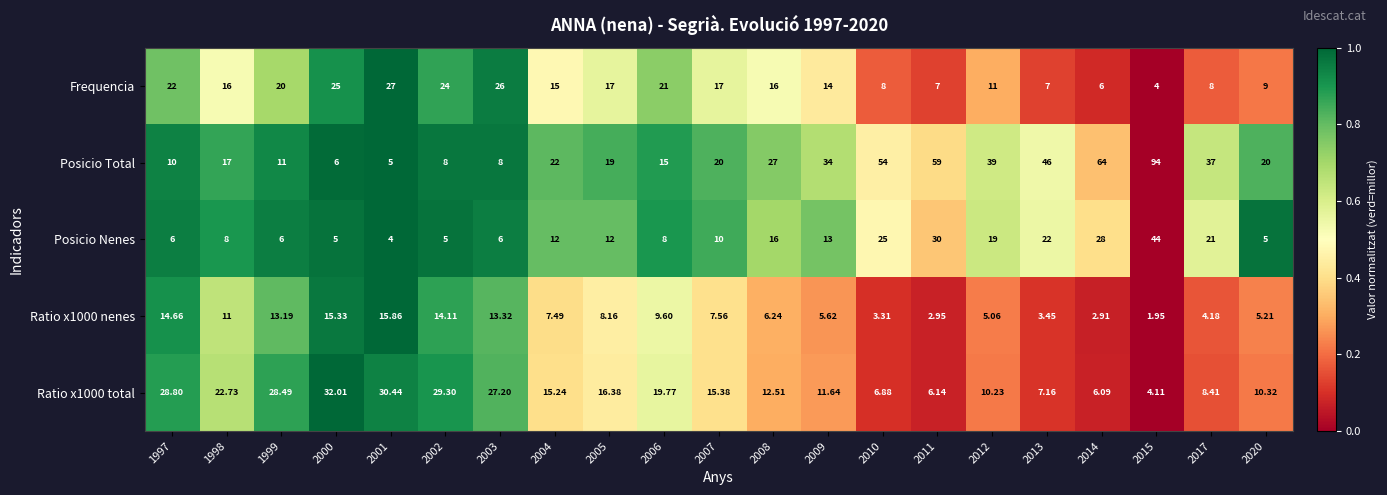

Which series has the widest spread of values?

Posicio Total